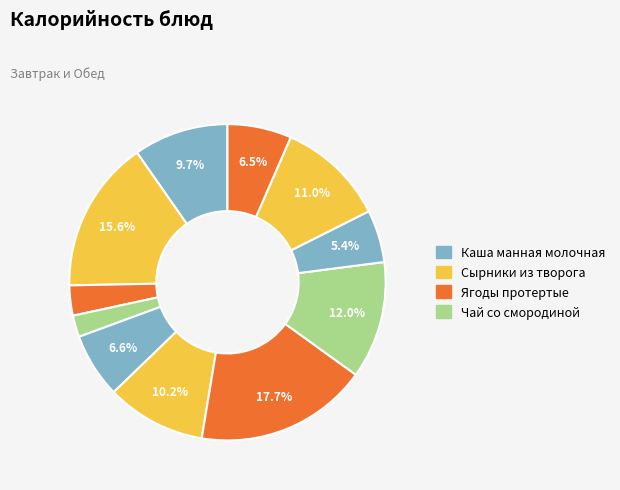

Count the number of slices in the pie.

11